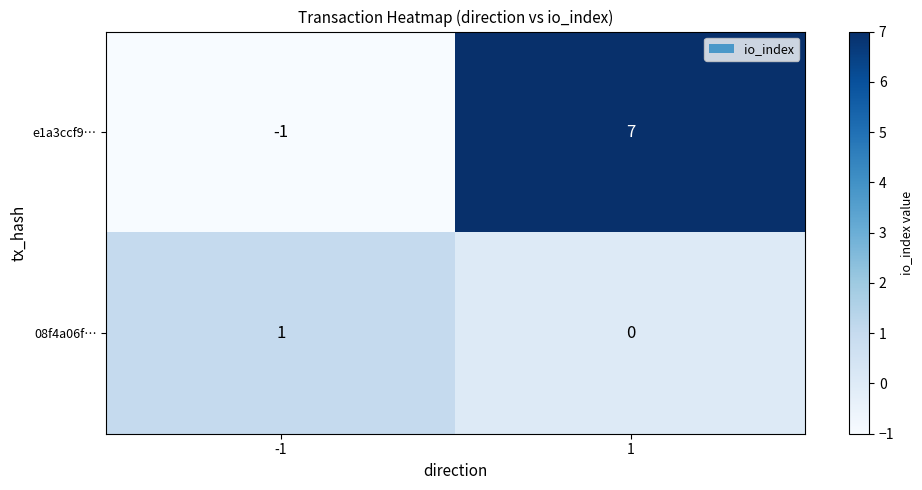

Between -1 and 1, which series saw the biggest shift?

e1a3ccf9…